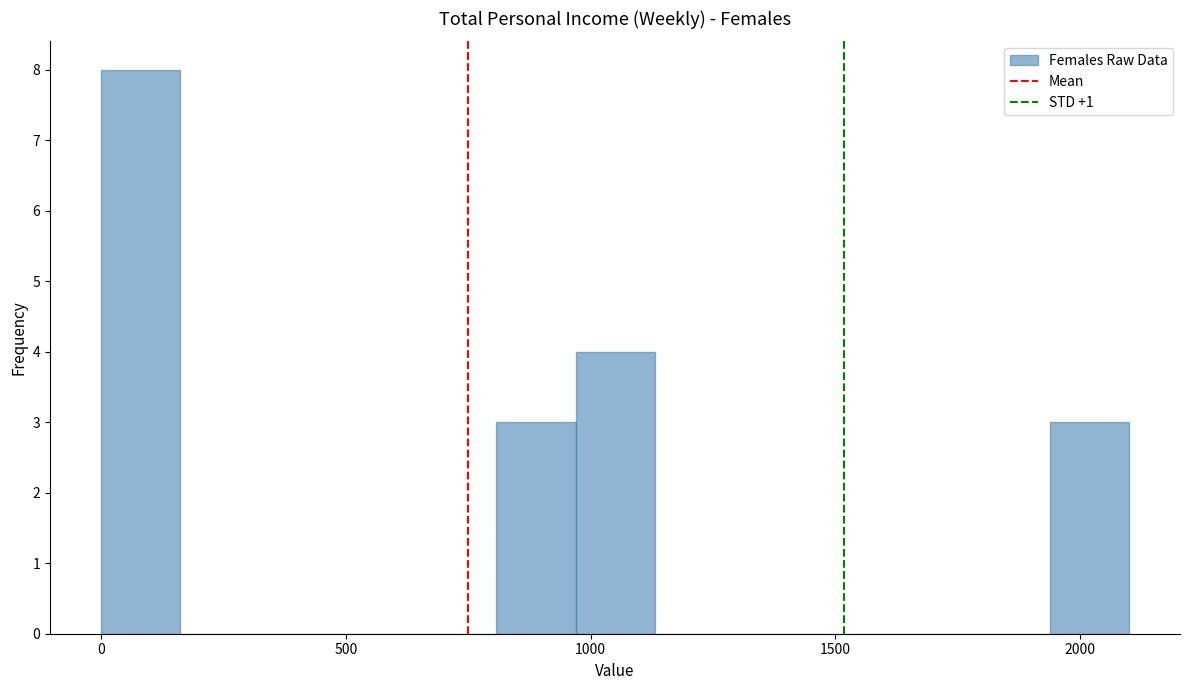

Around what value on the x-axis is the tallest bar? Give the approximate position of its centre, as read against the axis.

100